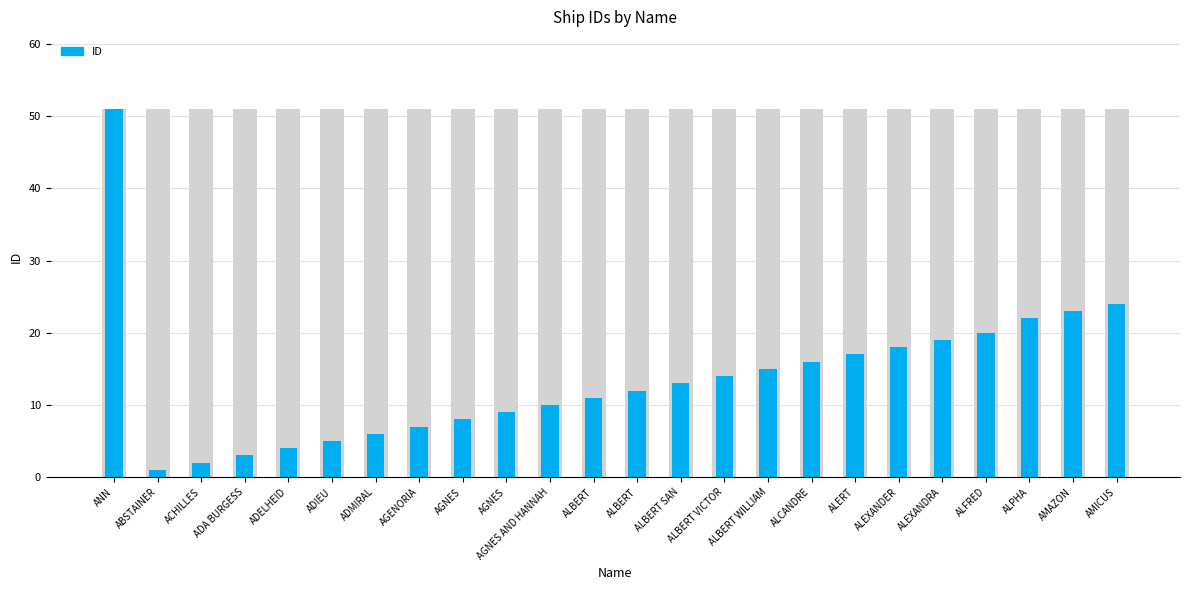

What is the greatest value displayed?

51